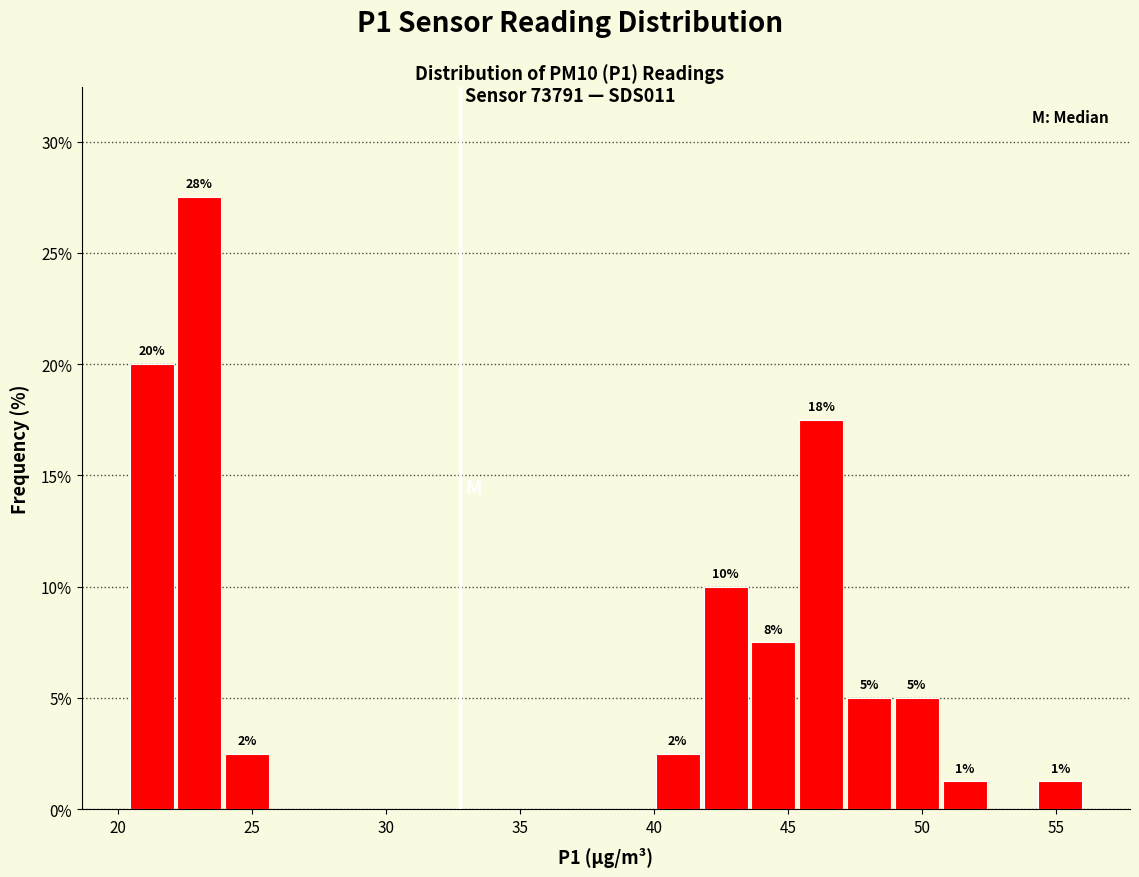

Read against the x-axis, roughly where is the centre of the tallest bar?

23.0